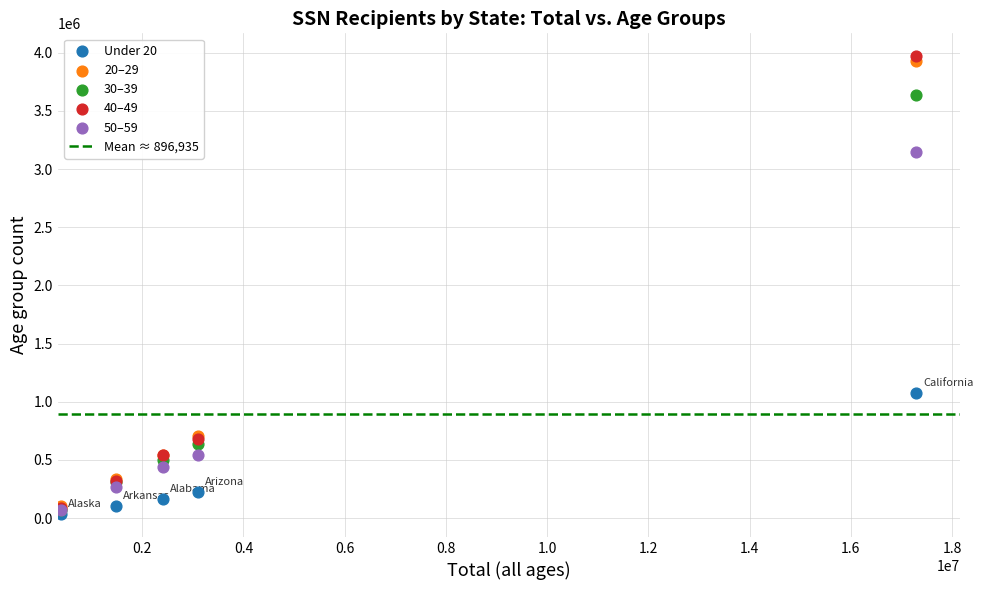

Across all series, what Y value is closest to 2003064?

1072116